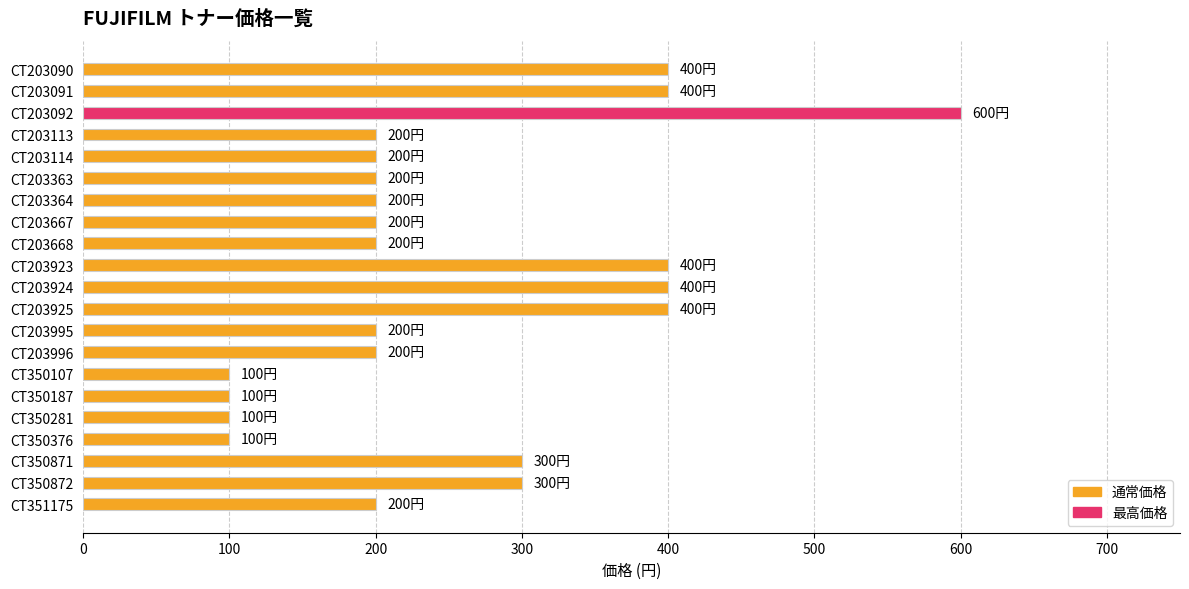

The chart shows a value of 400 at CT203925. True or false?

True